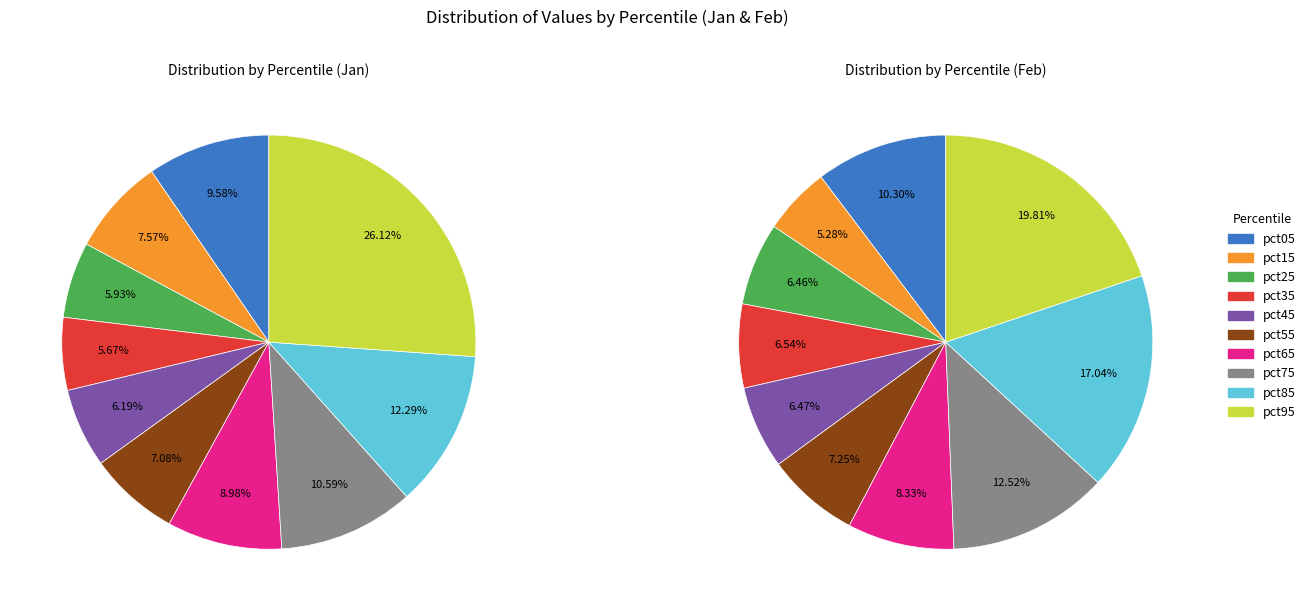

Is it true that 5 is 1% of the pie?

False